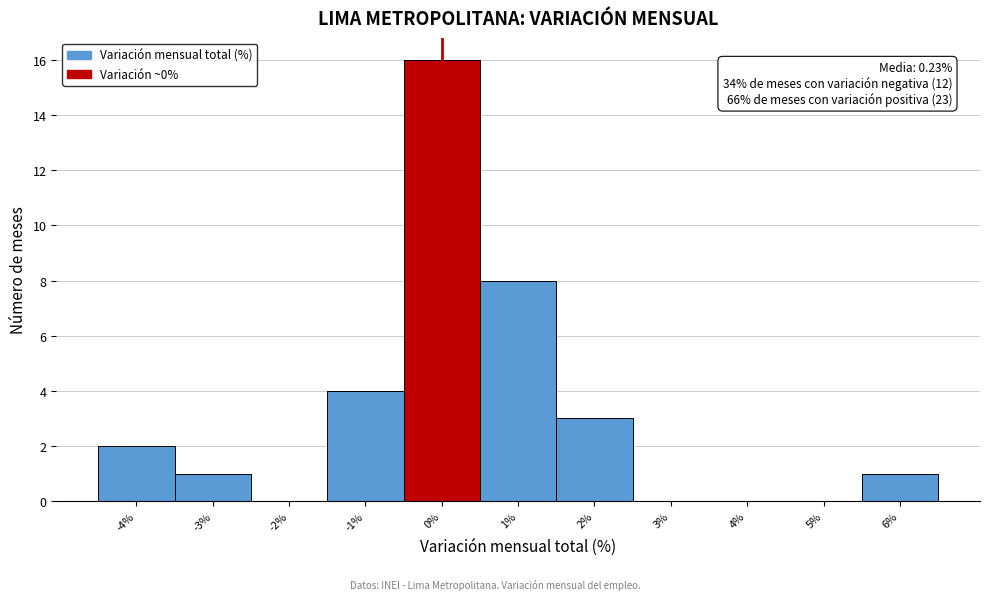

Which range on the x-axis has the tallest bar?

-0.5 to 0.5